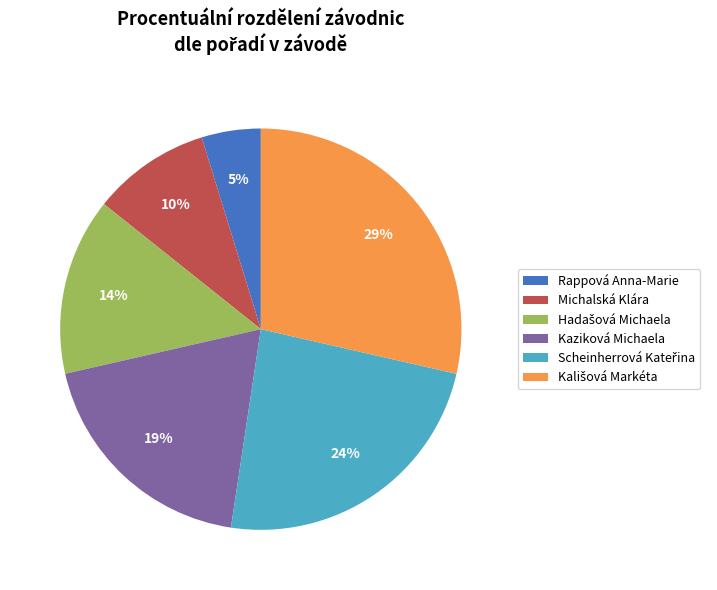

True or false: Kaziková Michaela accounts for 19% of the total.

True